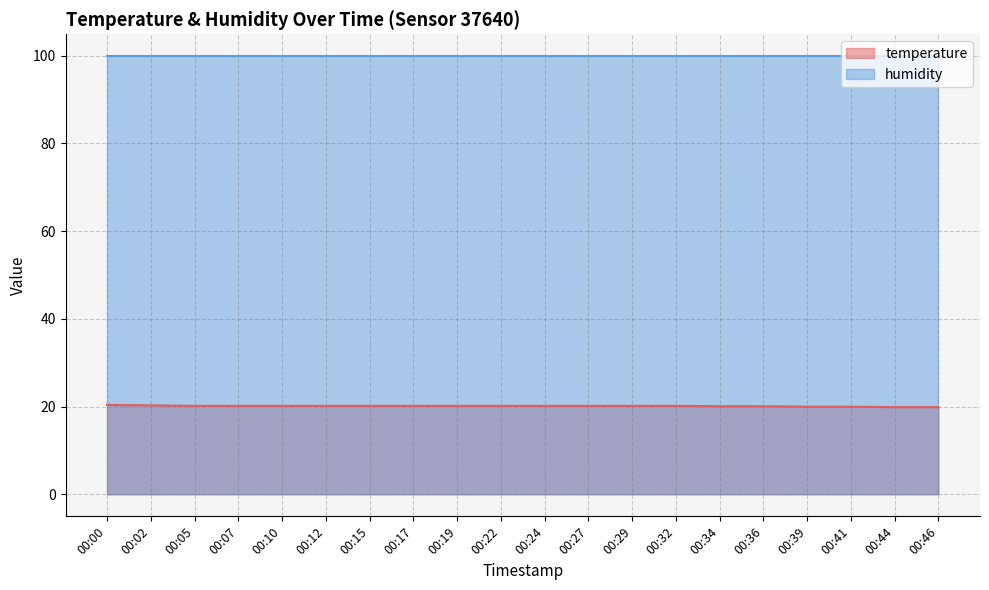

What is the value of the 14th point from the left?

20.2